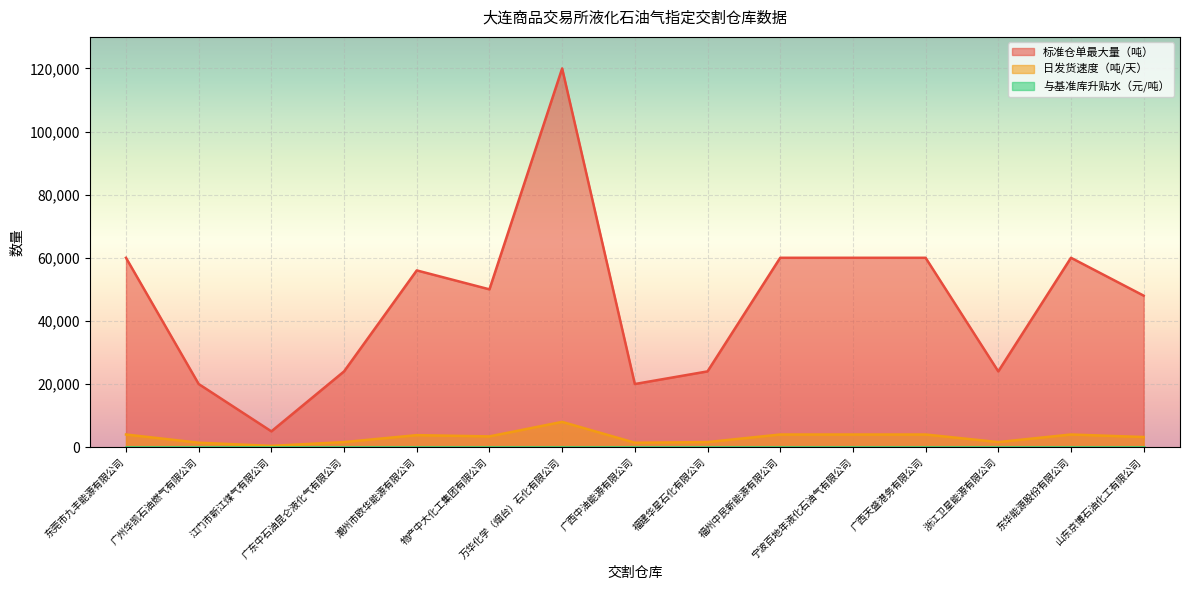

At which category does the chart reach its peak across all series?

万华化学（烟台）石化有限公司